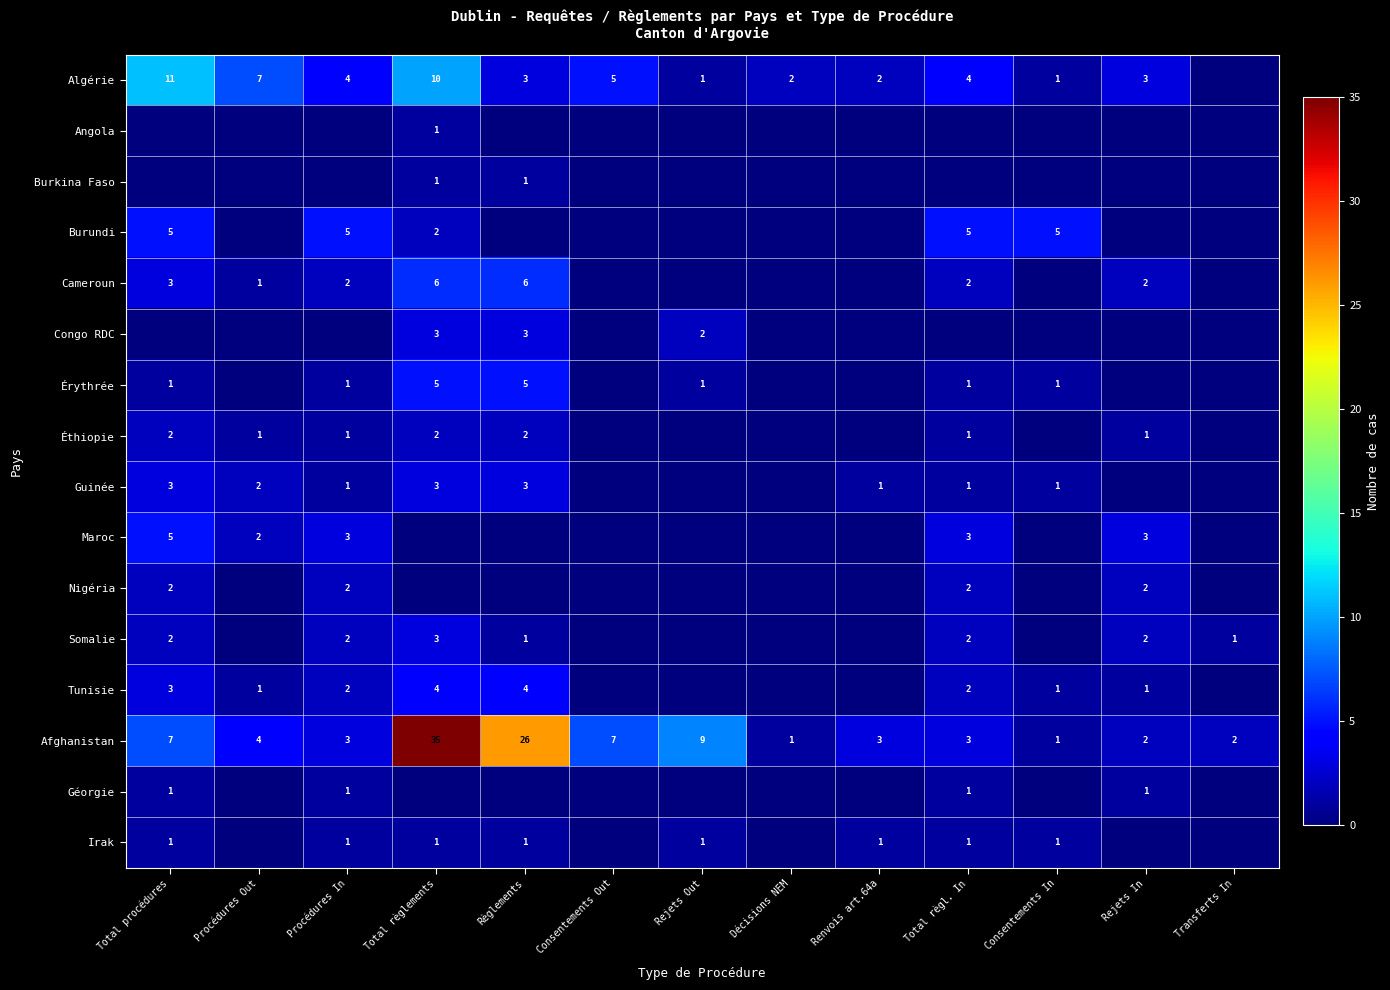

At which label does Afghanistan reach its peak?

Total règlements